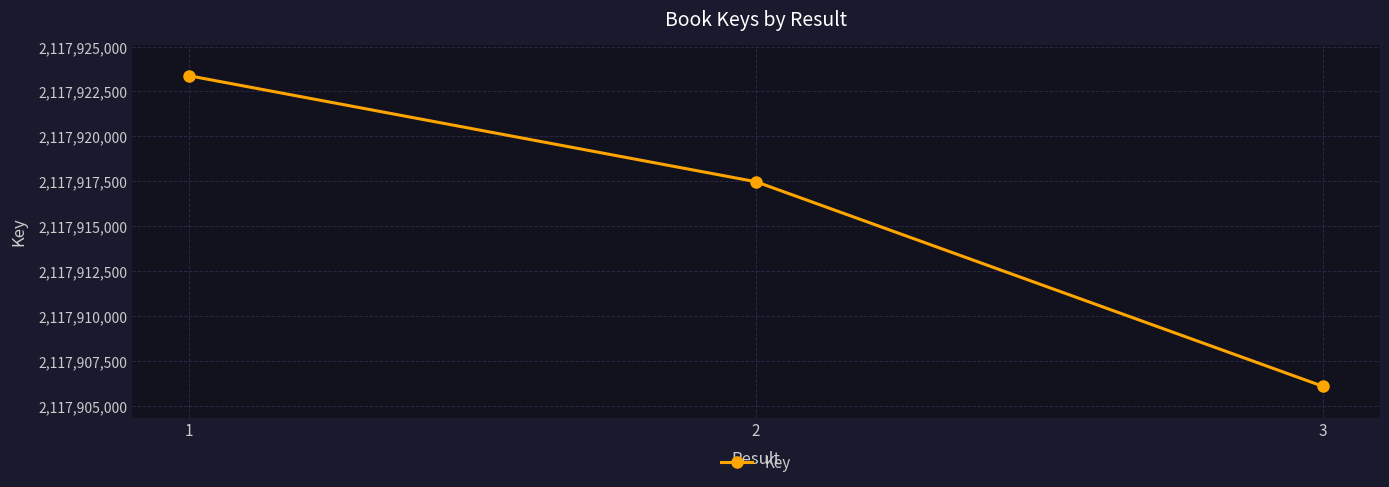

What is the ratio of the value at 3 to the value at 1?

1.0